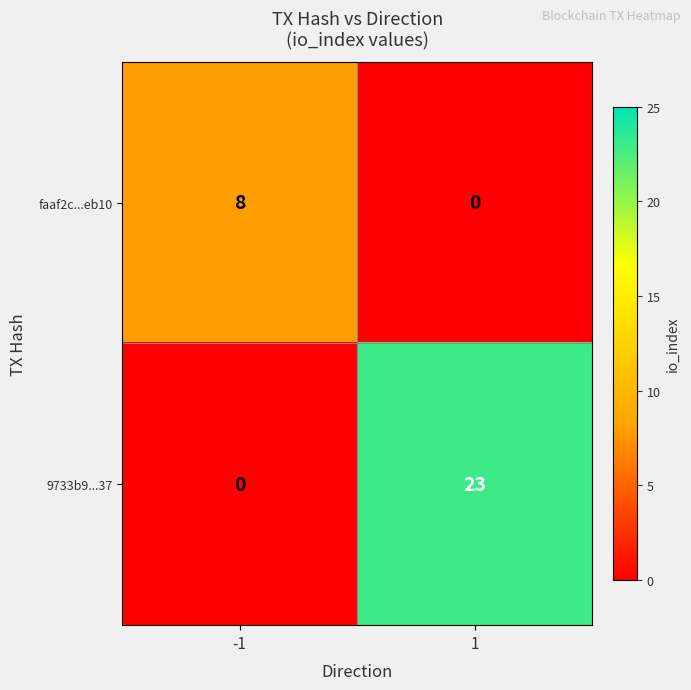

What is the difference between the highest and lowest values at 1?

23